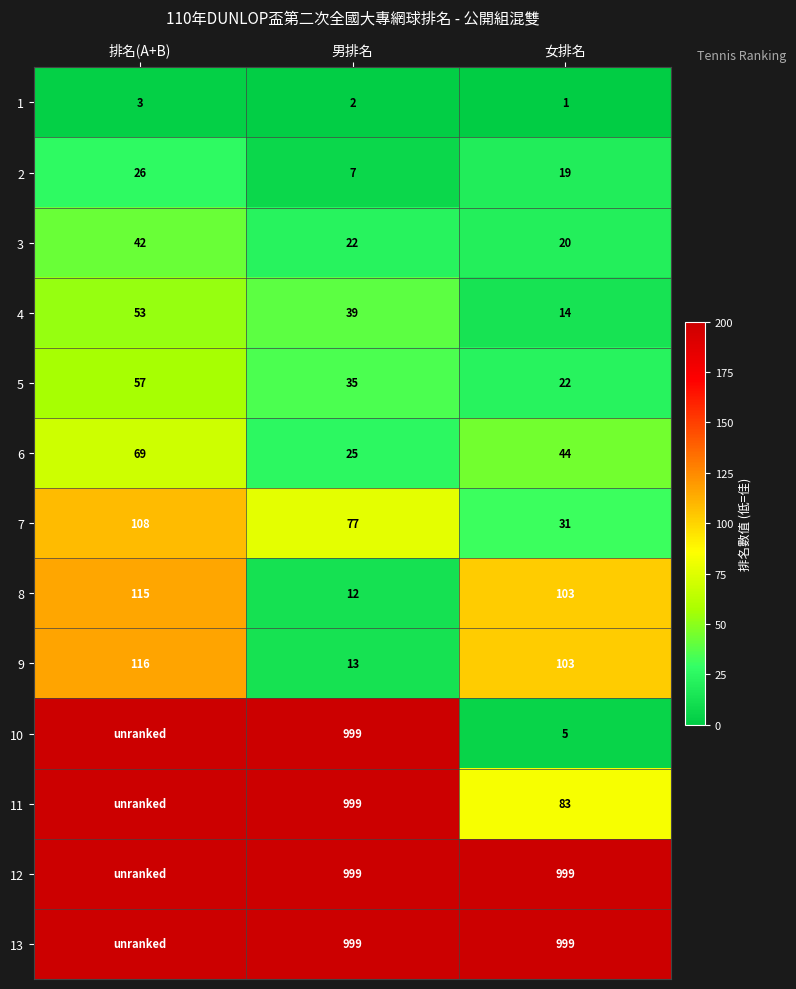

What is the total value across all series at 排名(A+B)?

1389